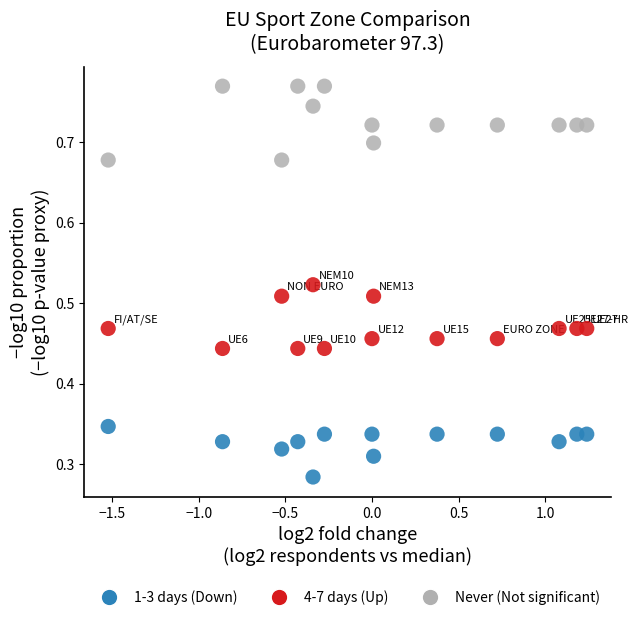

Which series reaches the minimum Y coordinate?

1-3 days (Down)